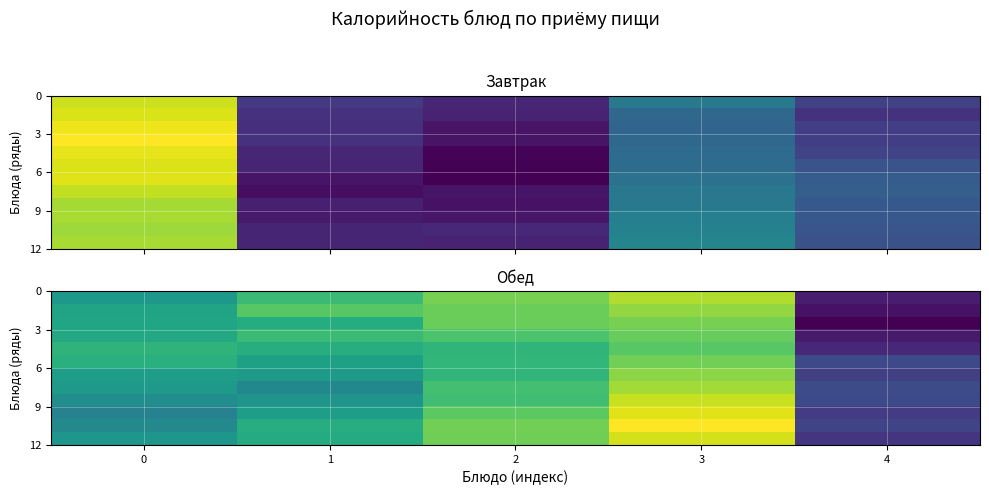

How many distinct data groups are displayed?

12